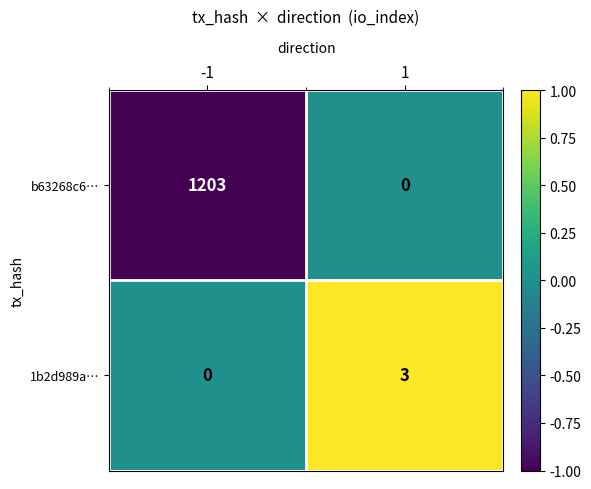

List the series in order of their overall mean, lowest first.

1b2d989a…, b63268c6…